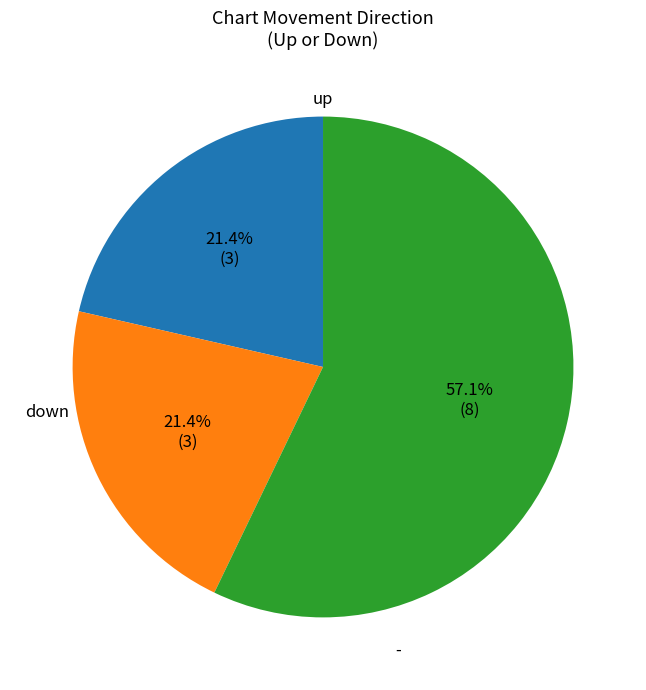

What is the largest slice in the pie chart?

-